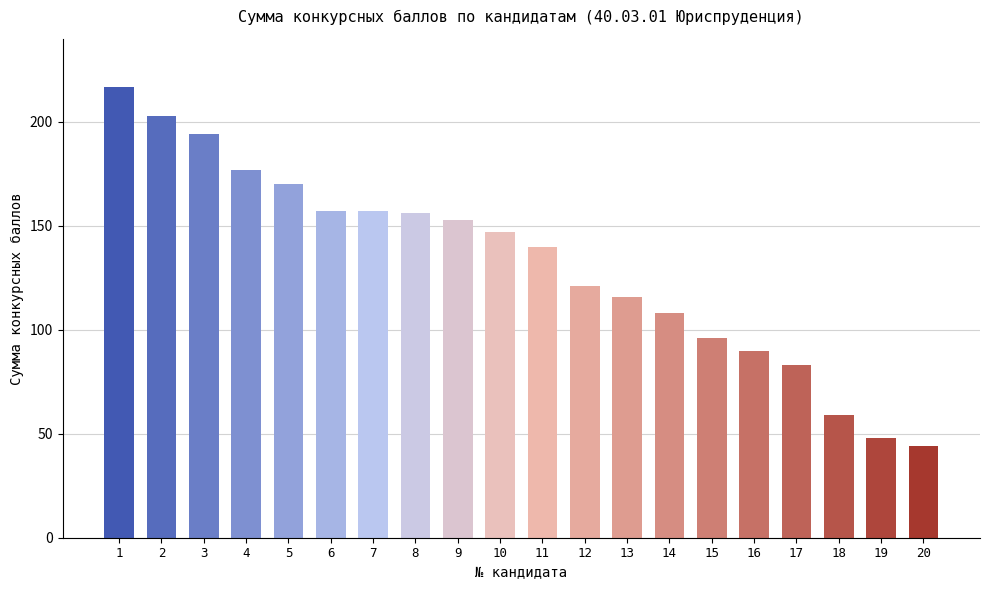

Reading right to left, transcribe all the data shown in this chart.

20=44	19=48	18=59	17=83	16=90	15=96	14=108	13=116	12=121	11=140	10=147	9=153	8=156	7=157	6=157	5=170	4=177	3=194	2=203	1=217